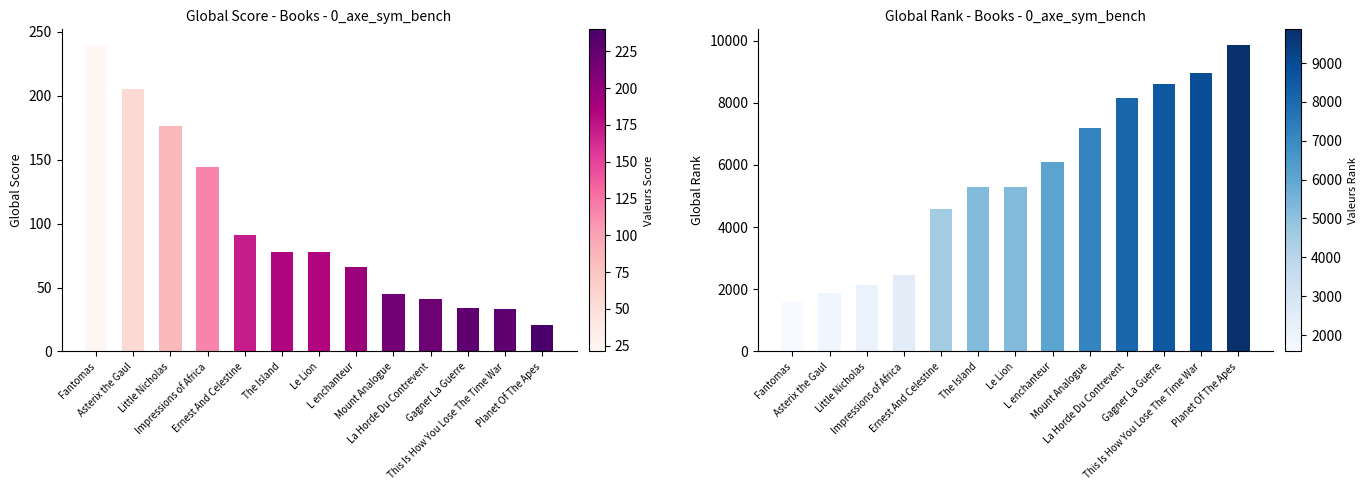

What is the highest value of the Global Rank series?

9869